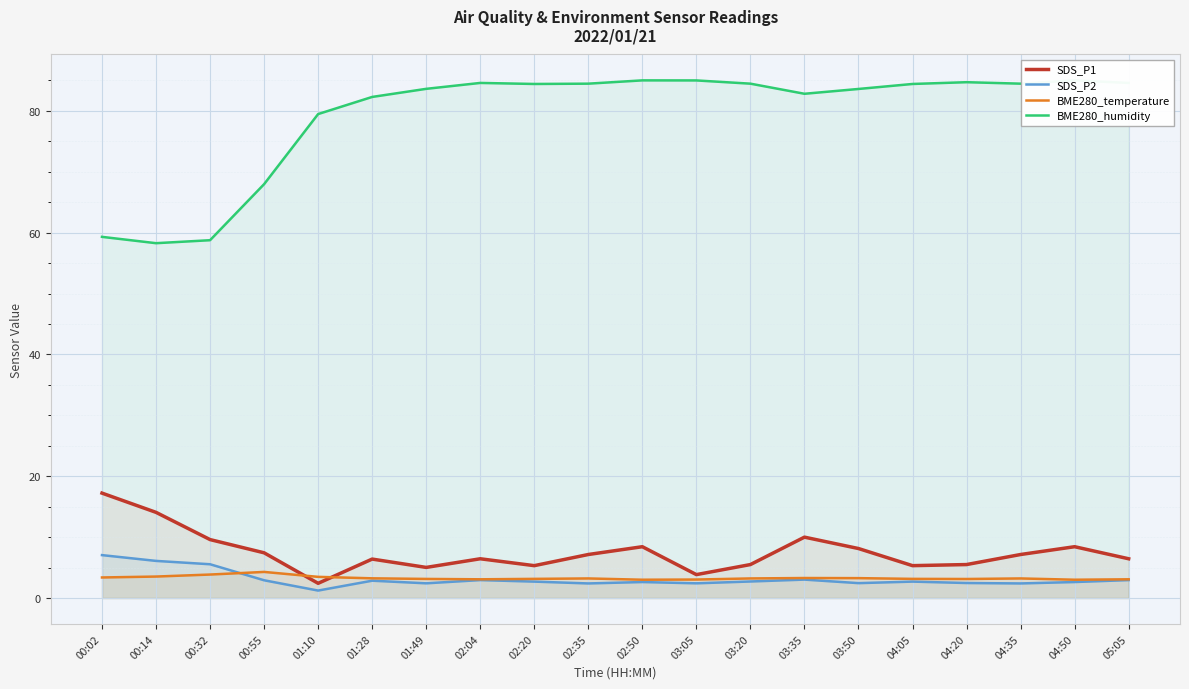

True or false: SDS_P2 has a value of 2.6 at 04:50.

True